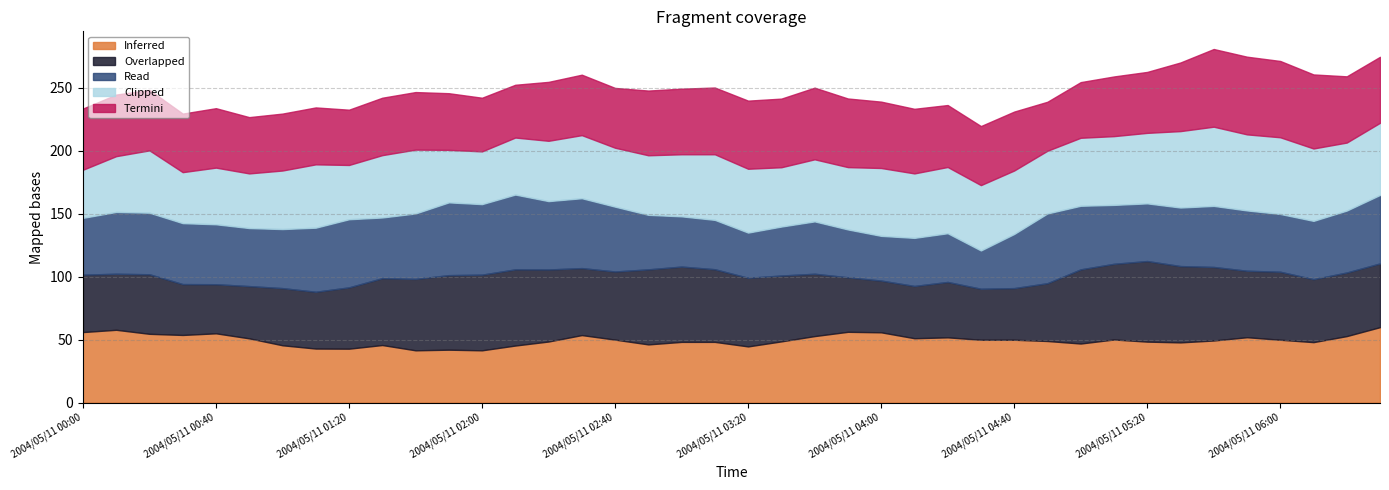

What is the label of the 12th point from the right?

2004/05/11 04:40